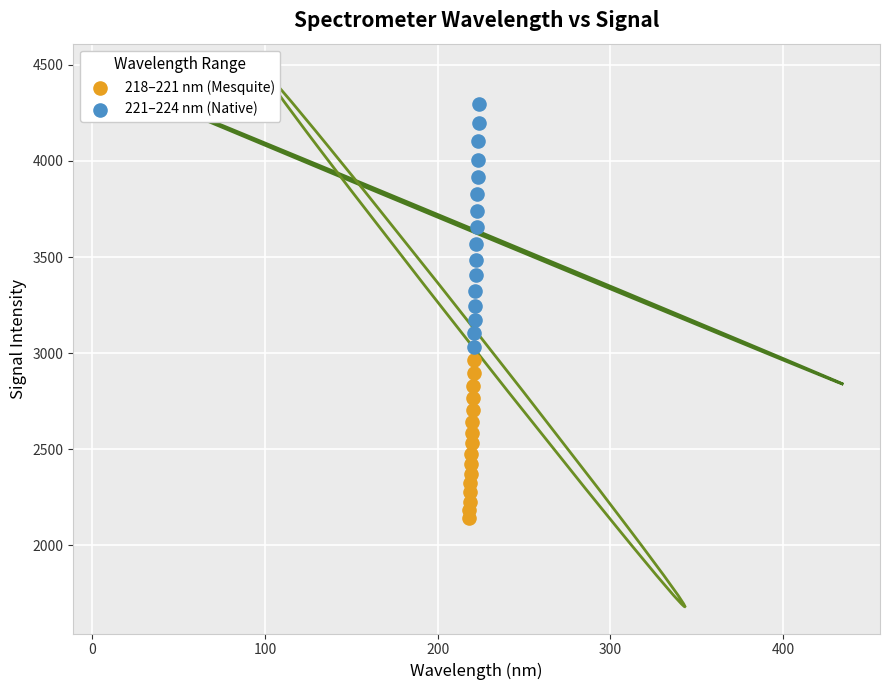

Which series has the largest Y range (max minus min)?

221–224 nm (Native)